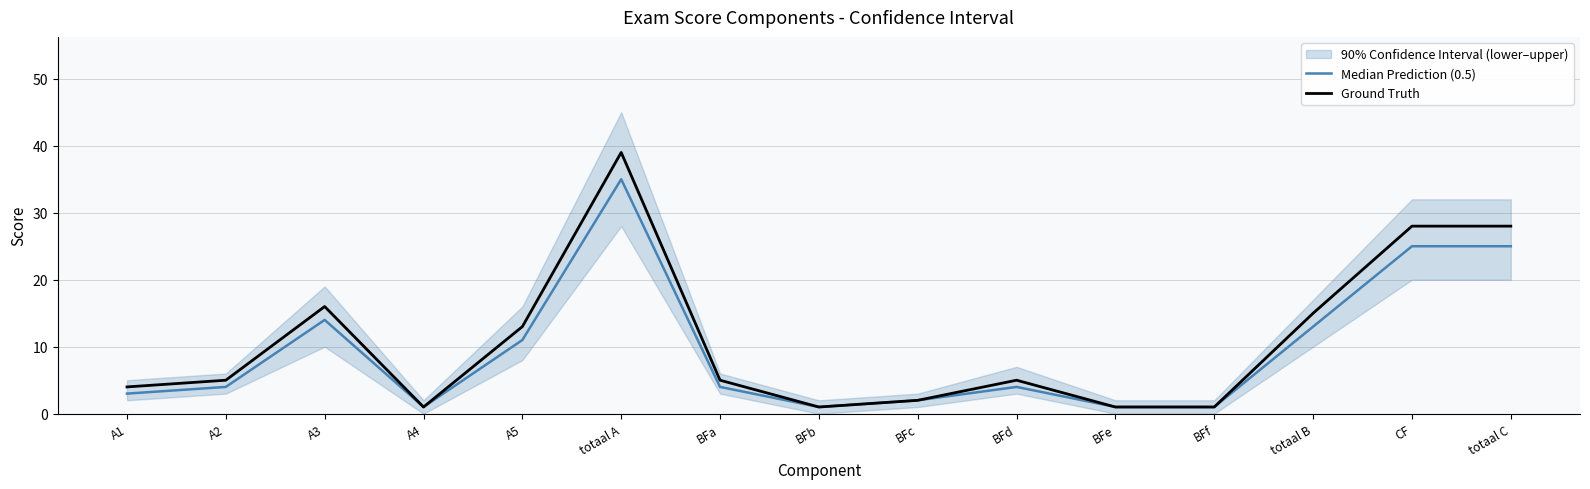

What position from the left is totaal B?

13